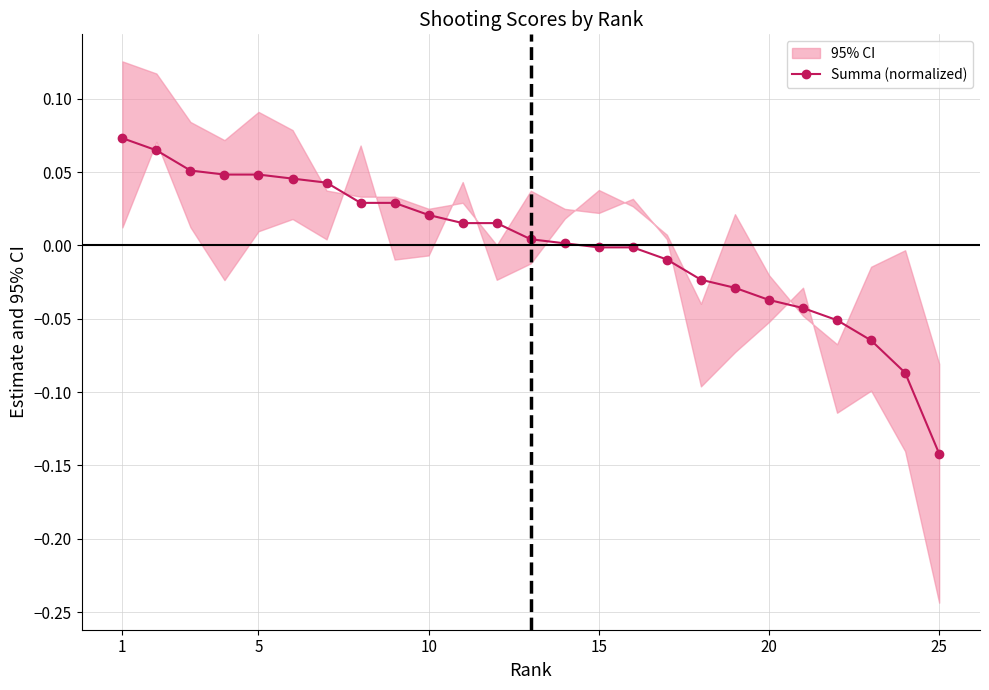

What is the smallest value displayed?

-0.1